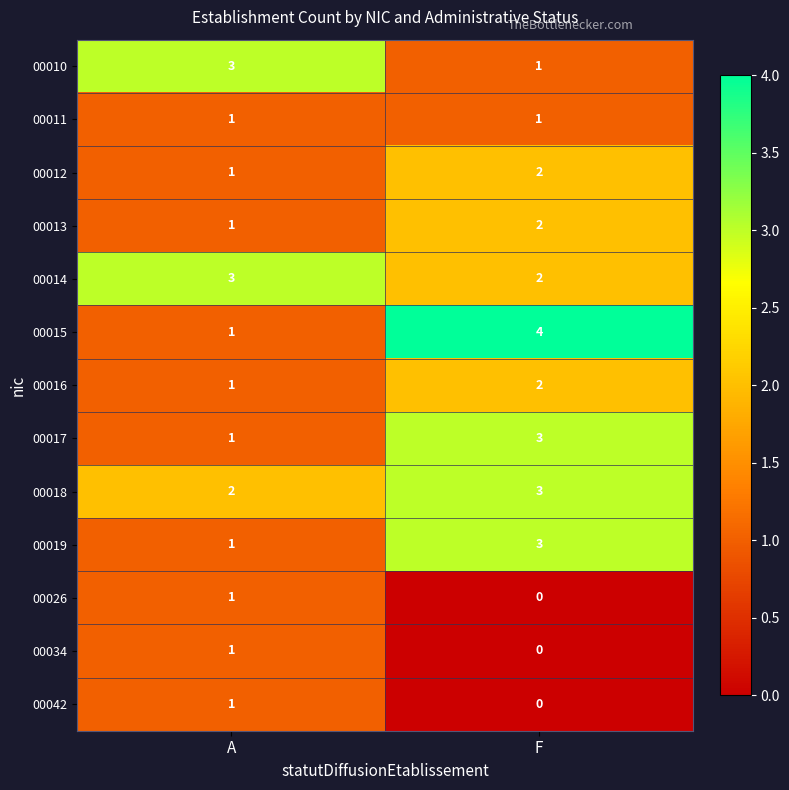

Between A and F, which series saw the biggest shift?

00015